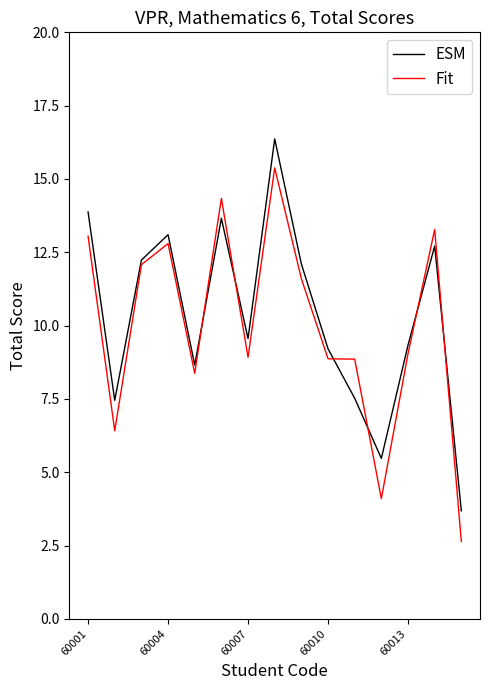

How many categories are shown in the chart?

15